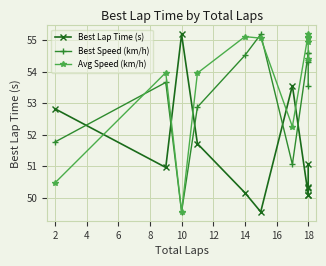

Which series has the largest range (max minus min)?

Best Lap Time (s)